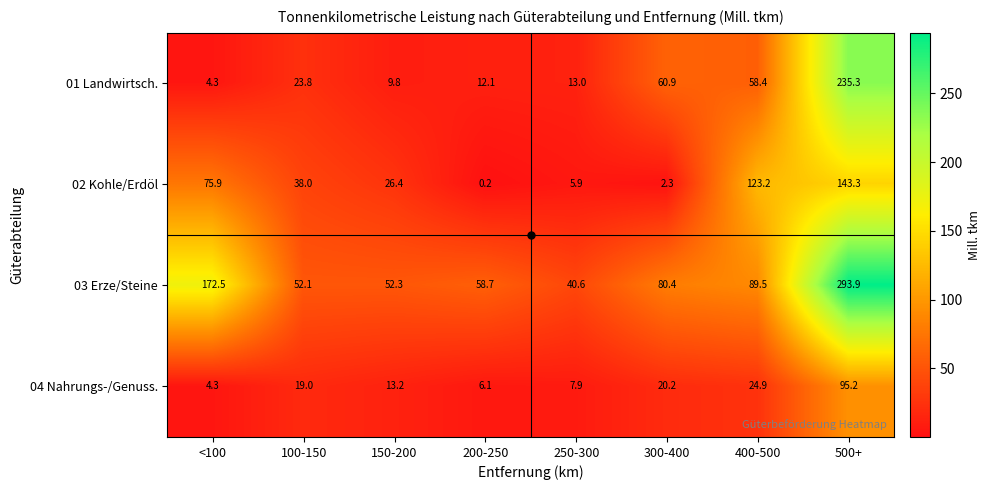

List the labels in order of 03 Erze/Steine value, smallest first.

250-300, 100-150, 150-200, 200-250, 300-400, 400-500, <100, 500+